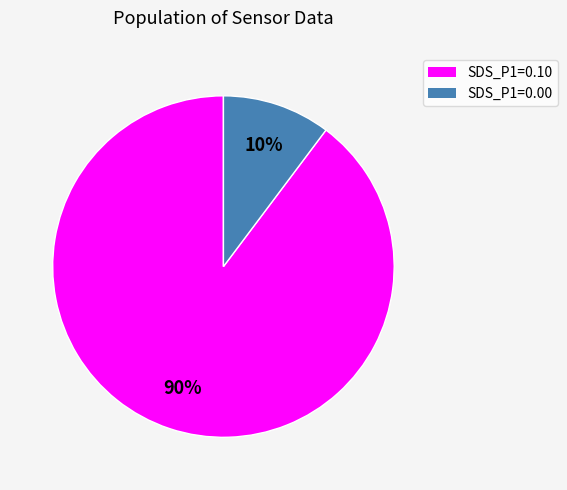

Is there a majority slice in this chart?

Yes